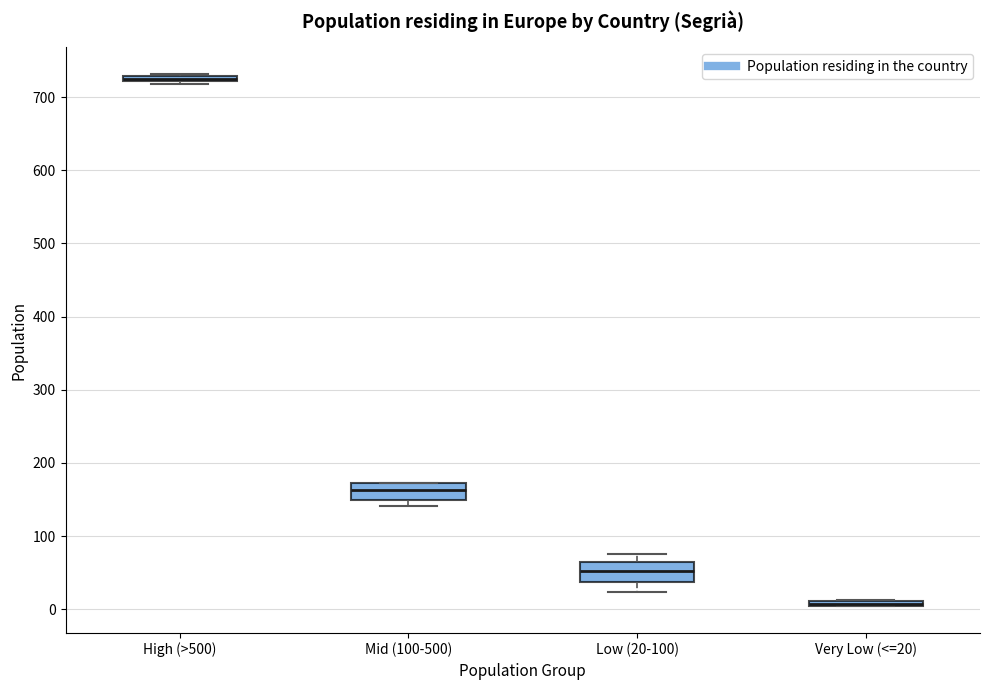

Where is the upper edge of the box for Mid (100-500) on the y-axis? The values are not printed on the chart, so give them approximately, as read against the axis.

170